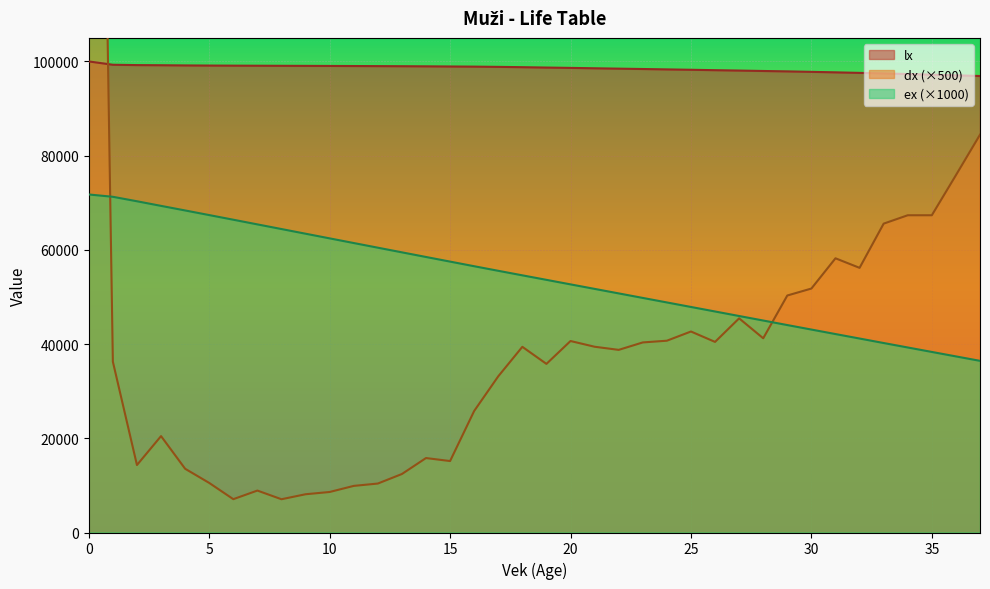

What are all the series names shown in the legend?

lx, dx, ex